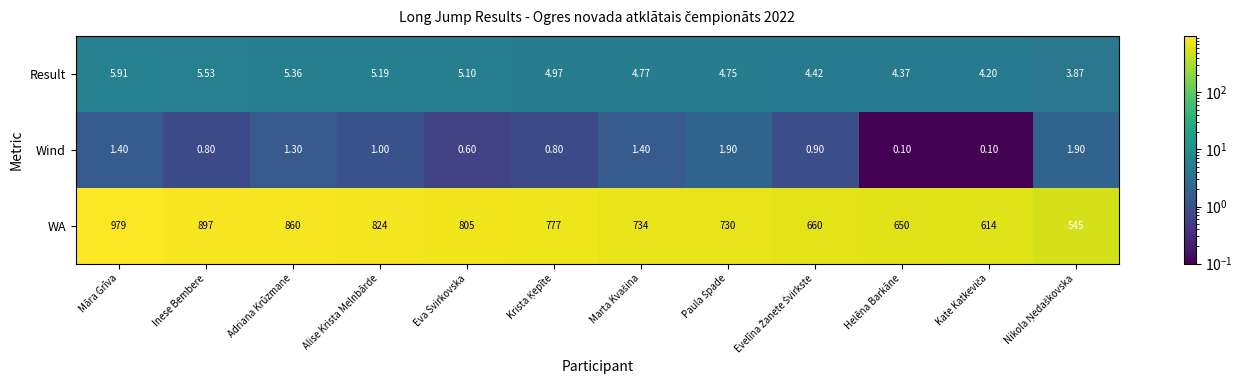

Rank the series by their maximum value, from lowest to highest.

Wind, Result, WA